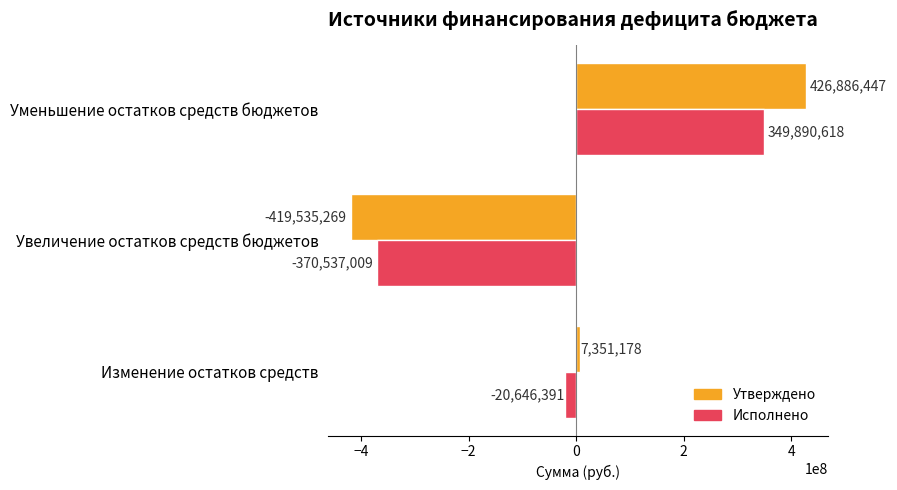

How many values in the Исполнено series are below -20646391?

2